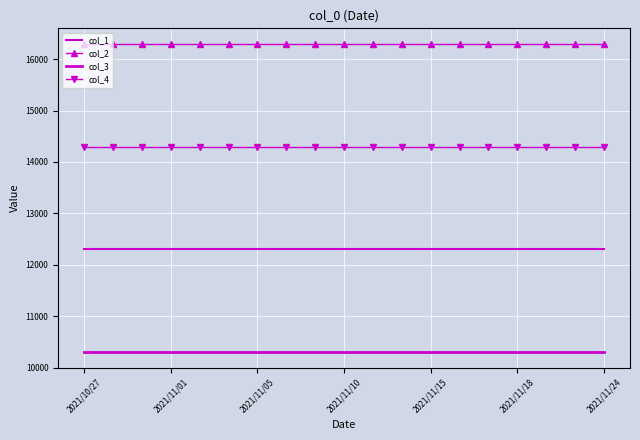

True or false: col_3 and col_2 intersect in this chart.

False